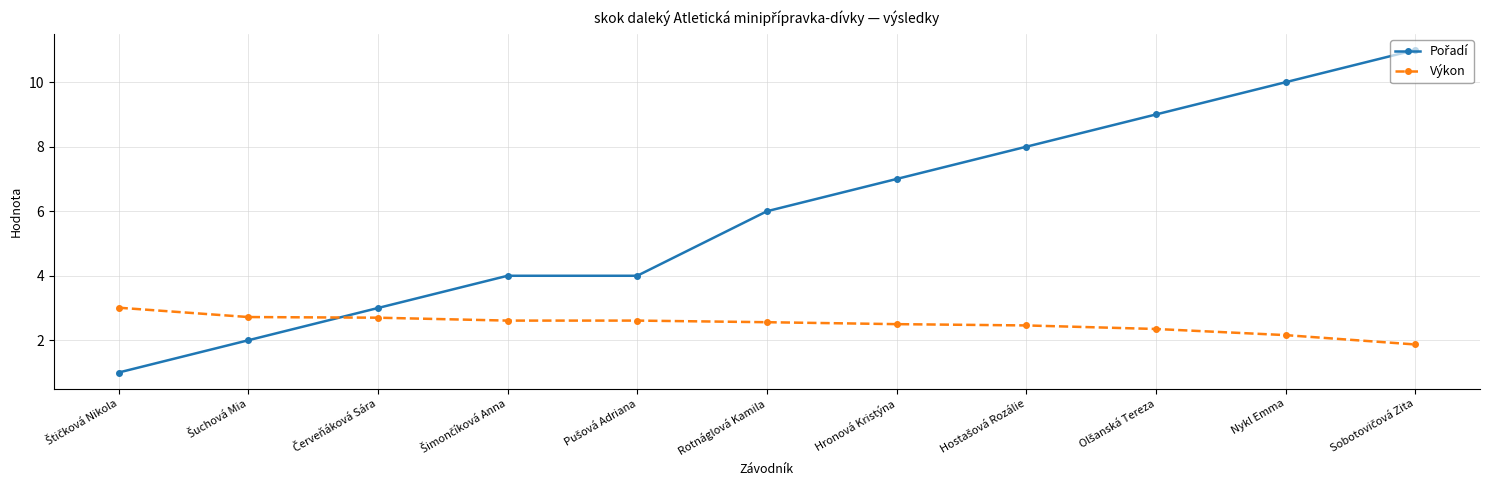

What is the sum of all Výkon values?

27.6